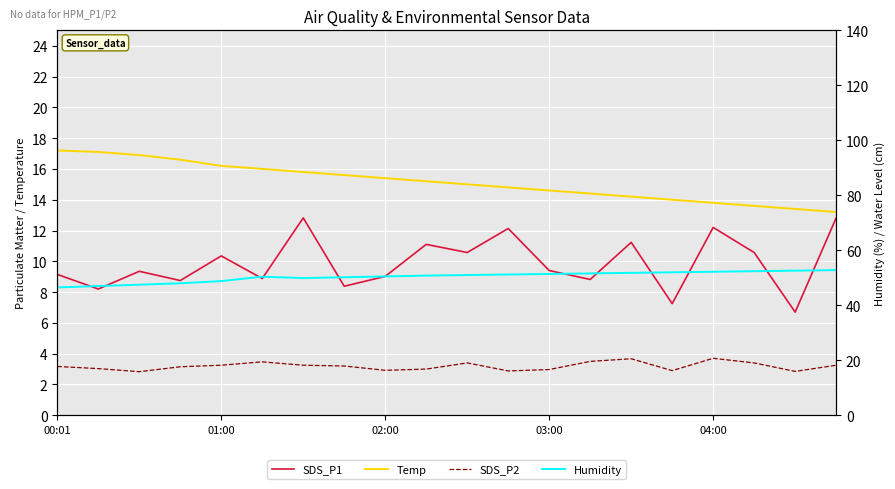

At which category does Humidity reach its first local peak?

5